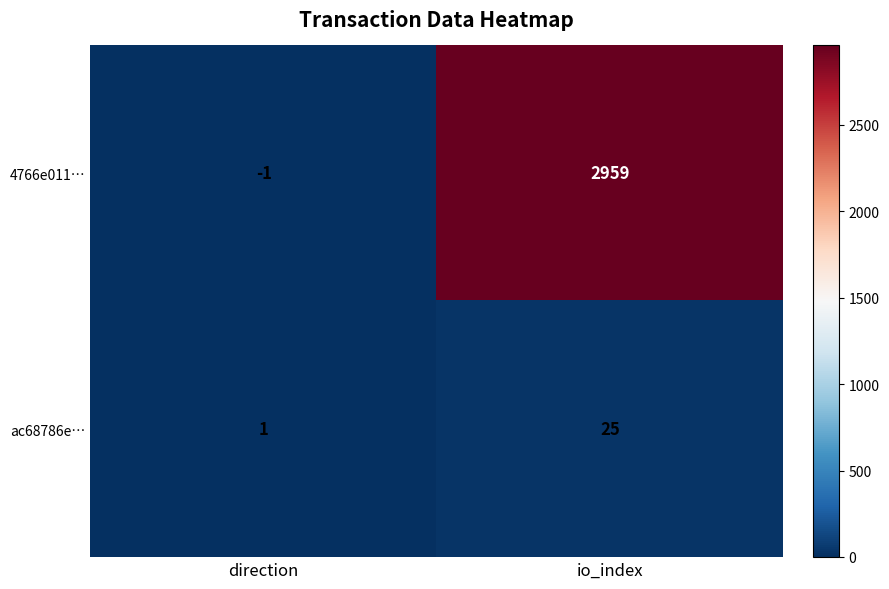

Which label corresponds to the smallest value in the chart?

direction